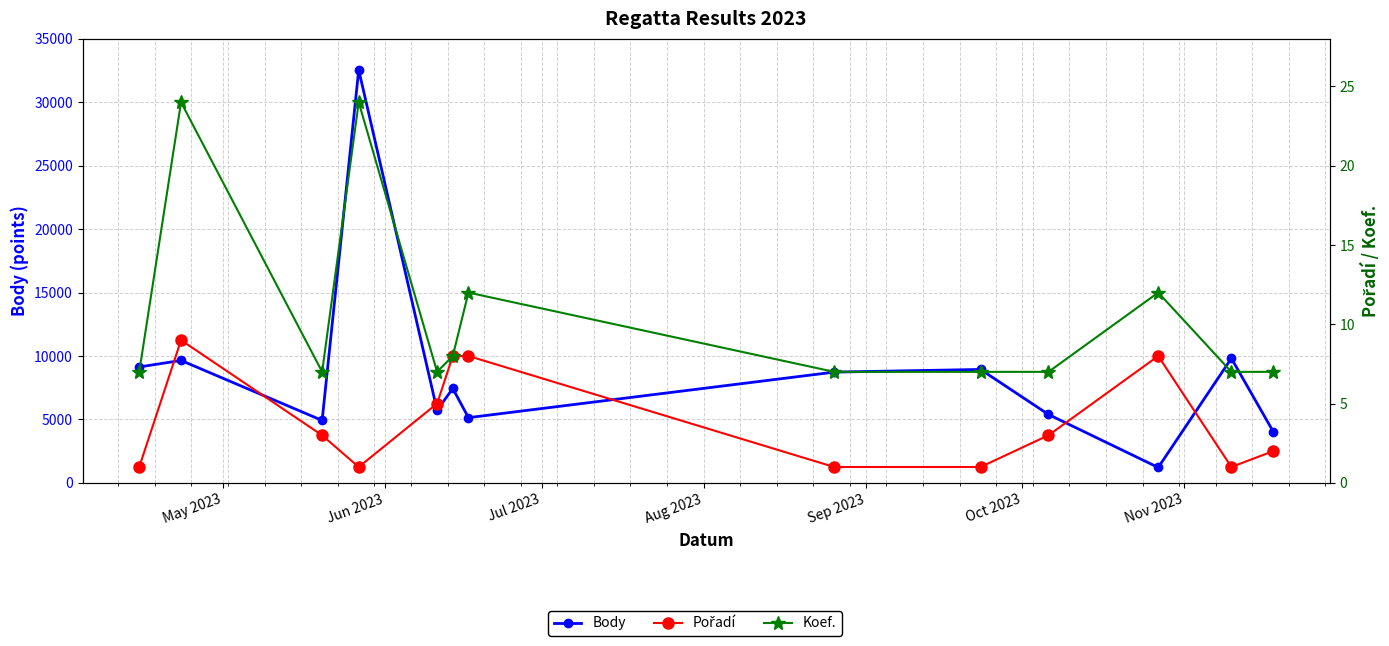

What is the sum of all Body values?

112691